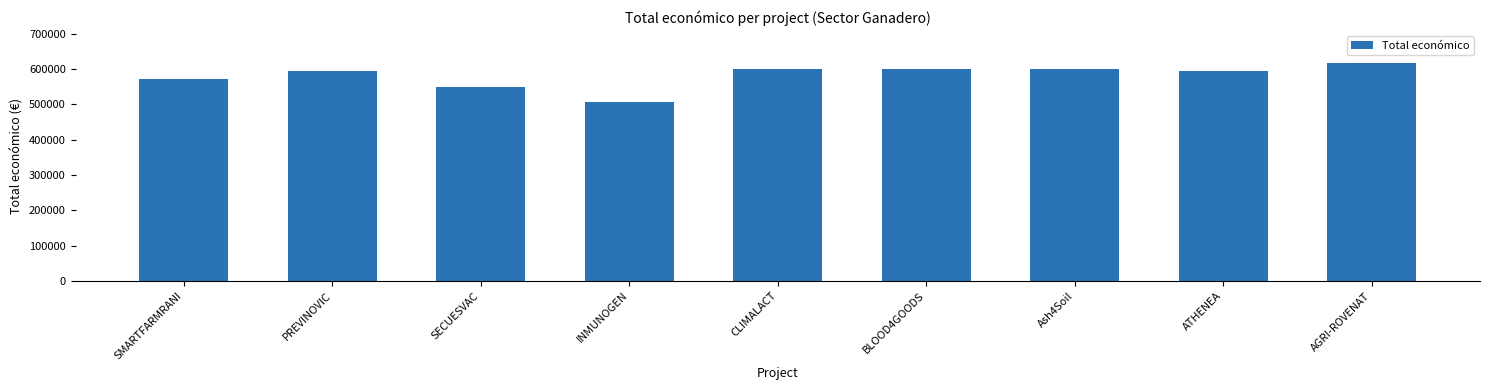

What is the minimum value shown in the chart?

506703